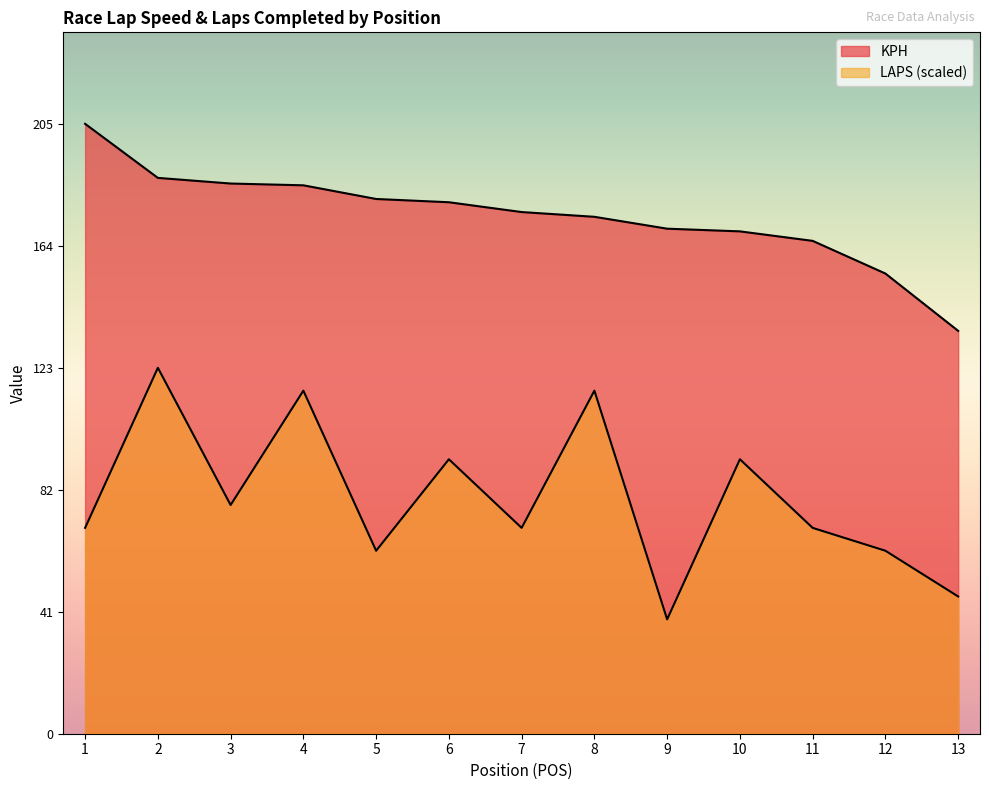

What is the average value of the KPH series?

174.3